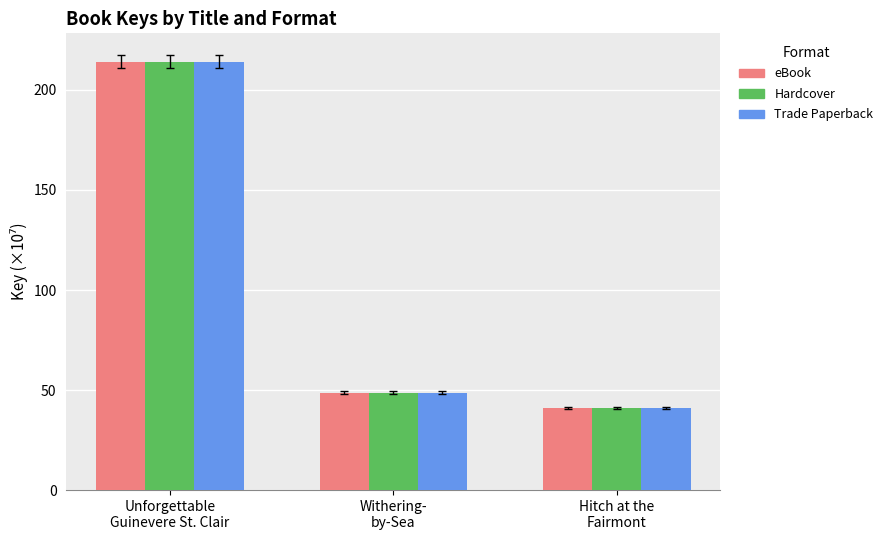

What is the minimum value shown in the chart?

41.1